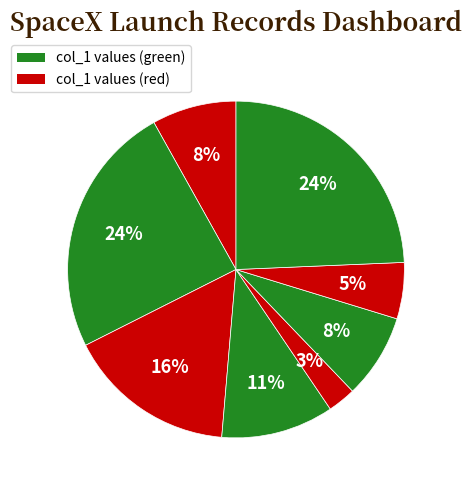

How many segments does this pie chart have?

8